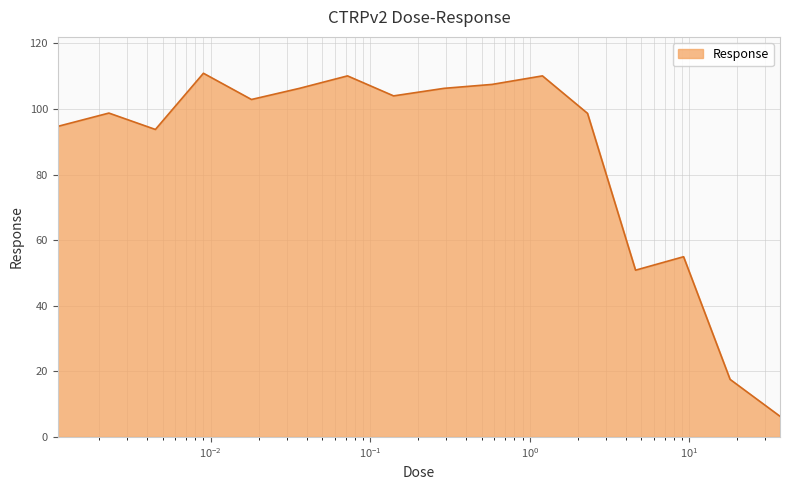

What is the minimum value shown in the chart?

6.3